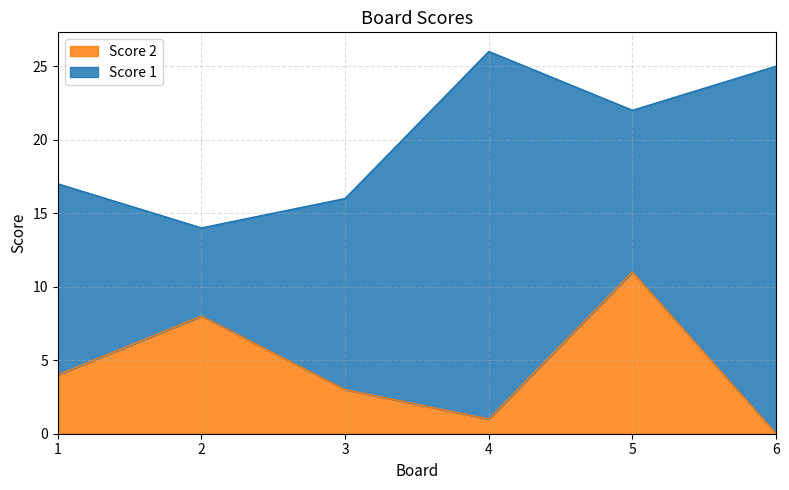

How many interior local peaks (higher than both neighbors) does the data have?

2